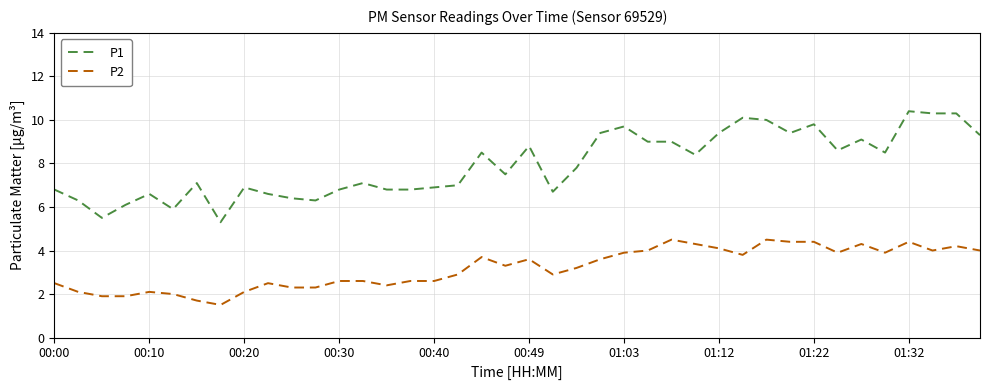

Count the number of data series in this chart.

2